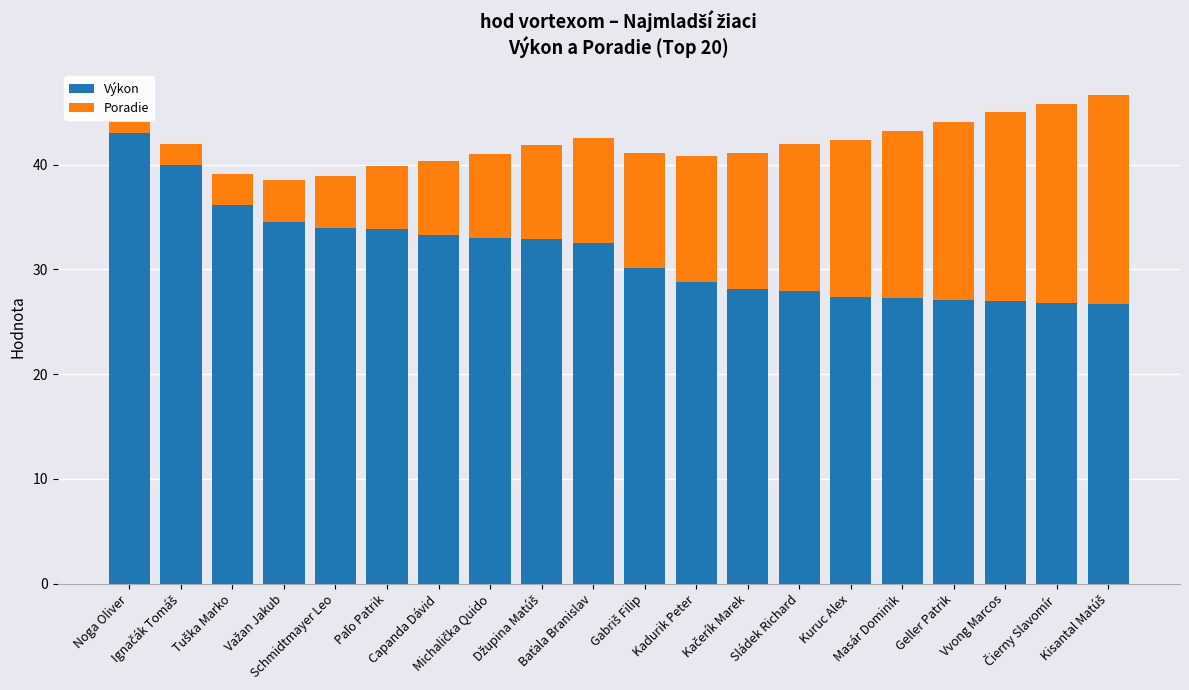

What is the difference between the second highest and minimum values in the Výkon series?

13.3